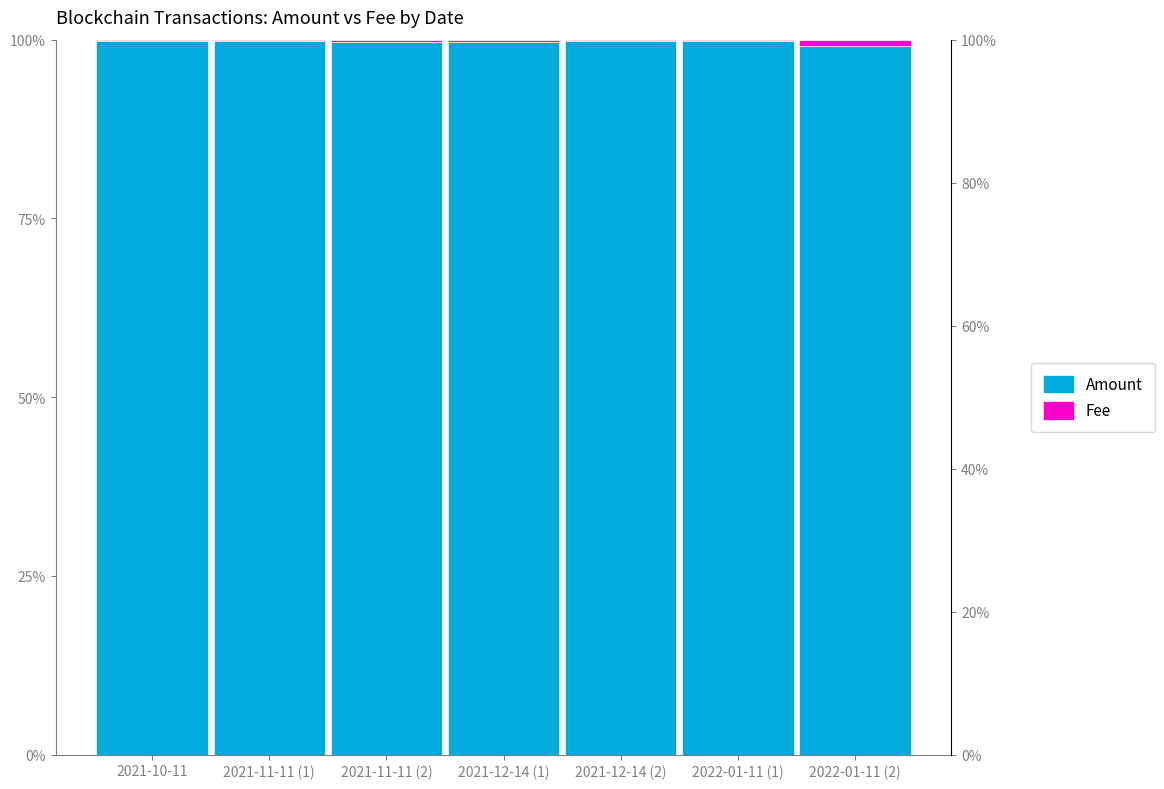

What position from the left is 2022-01-11 (2)?

7